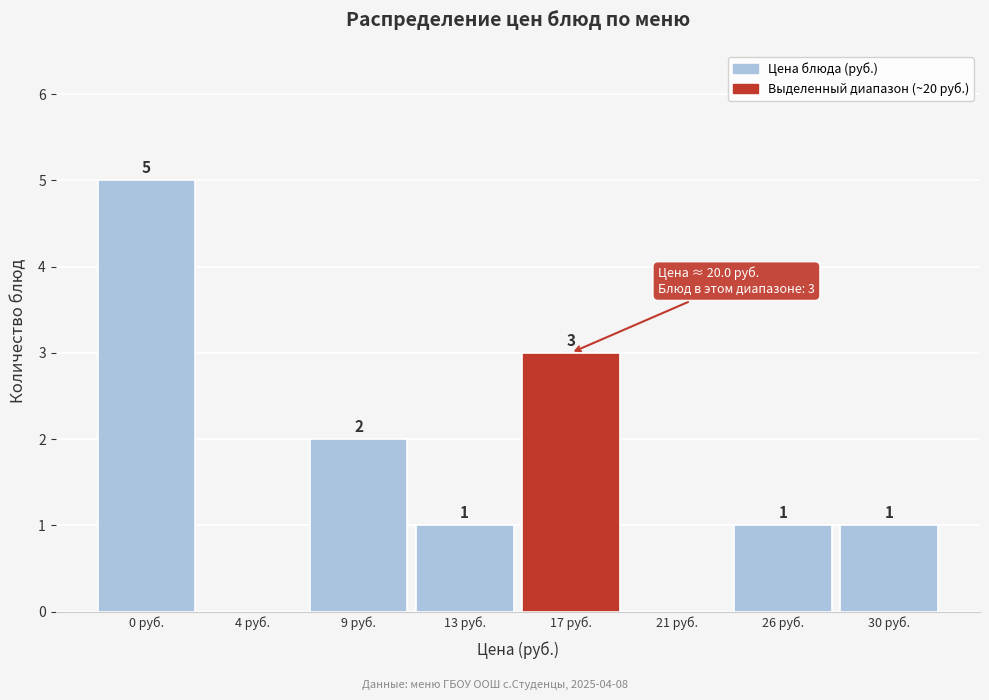

Reading left to right, extract all data points from this chart.

0 руб.=5	4 руб.=0	9 руб.=2	13 руб.=1	17 руб.=3	21 руб.=0	26 руб.=1	30 руб.=1